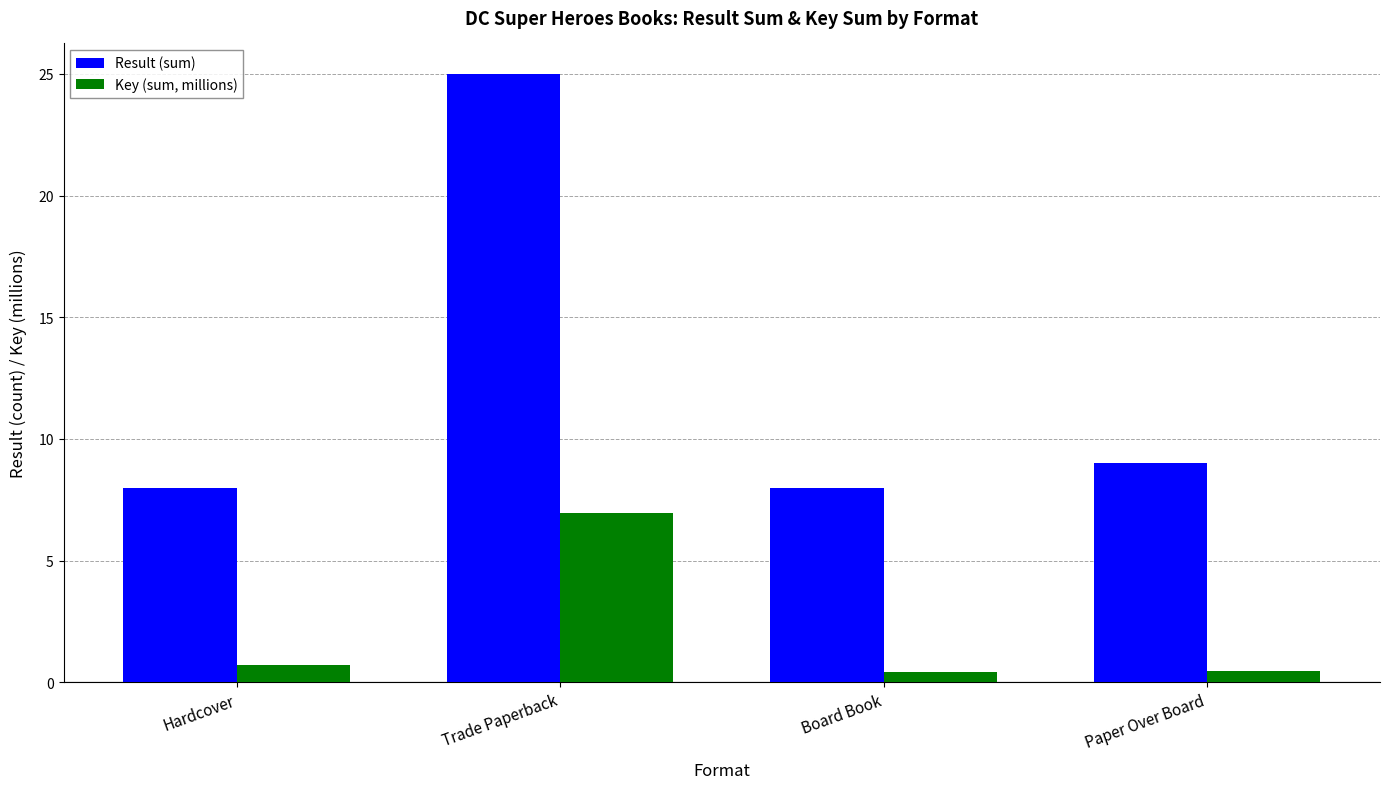

The Result (sum) series shows 8.0 at Hardcover. True or false?

True